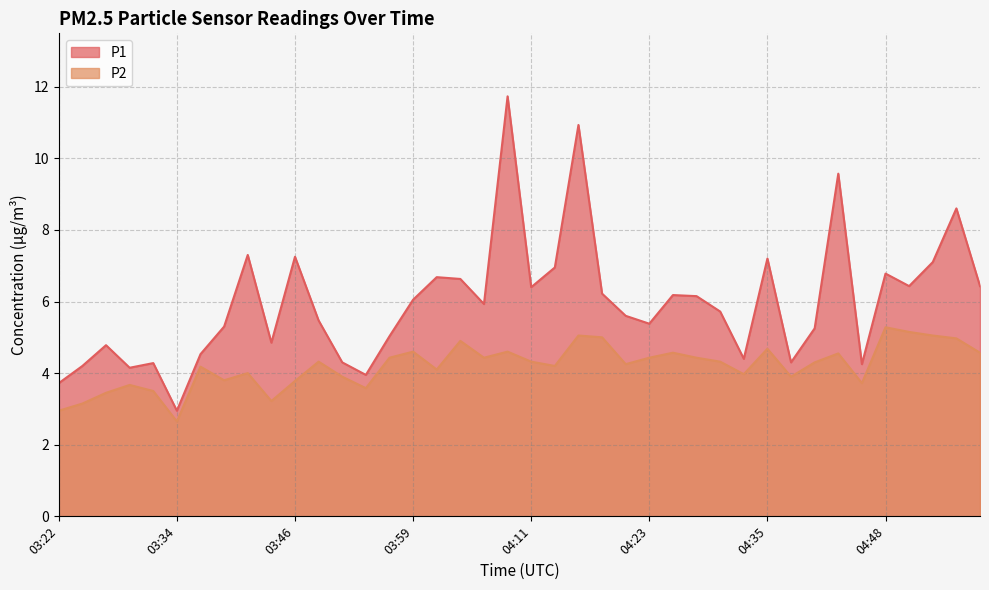

Read the P1 value at 03:39.

5.3